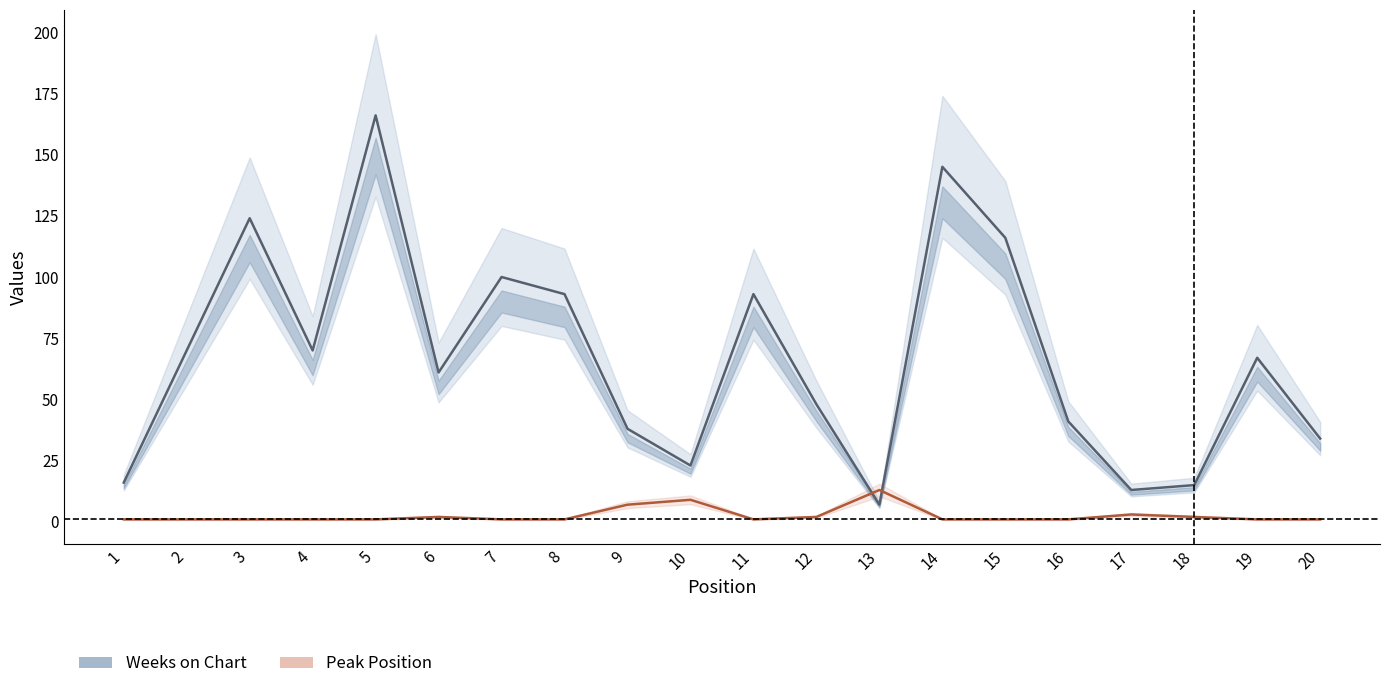

How many interior local valleys does the Peak Position series have?

1